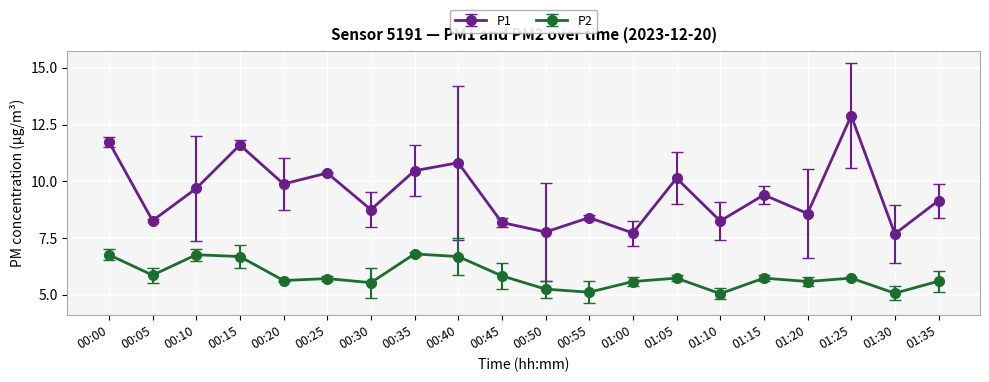

At how many categories does at least one series exceed 7?

20